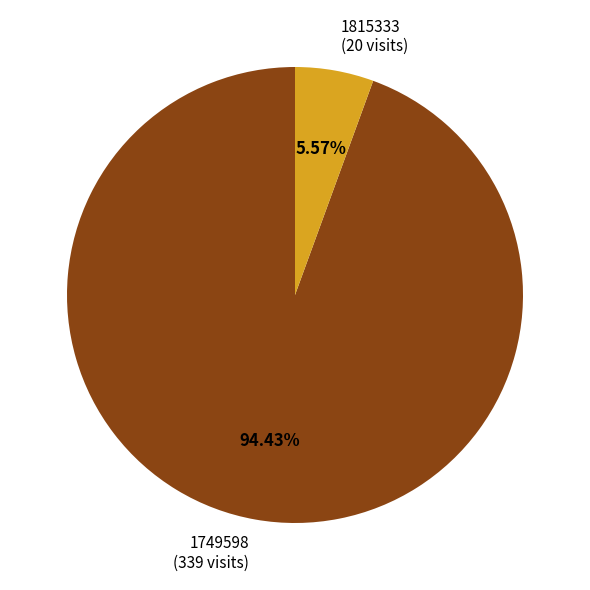

To the nearest percent, what portion does 1815333 represent?

6%